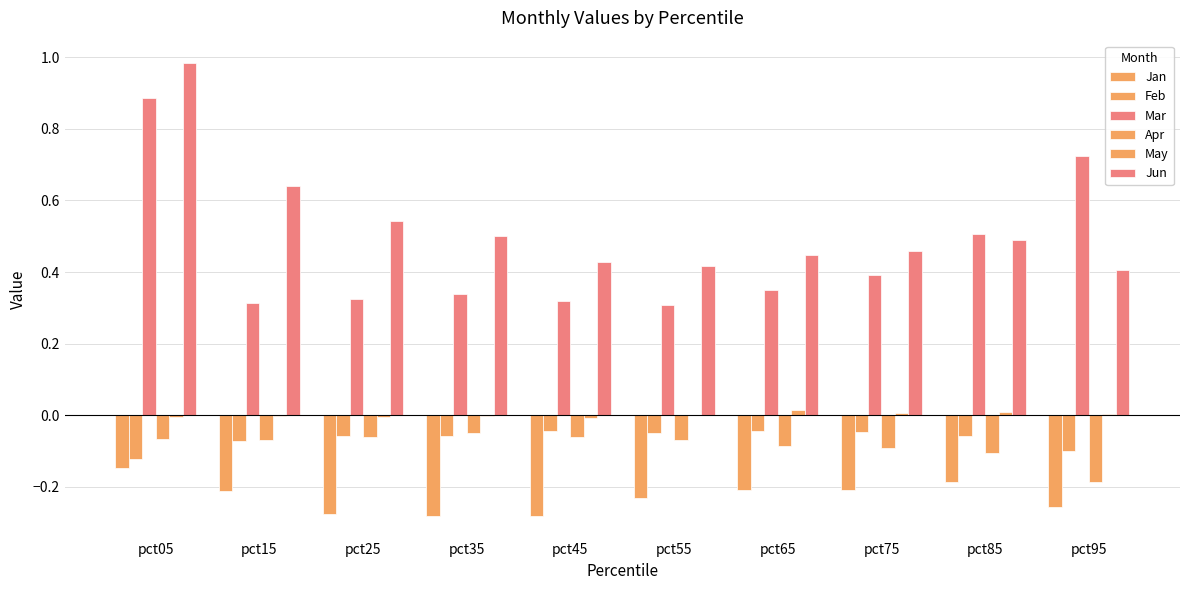

How many series are shown in this chart?

6